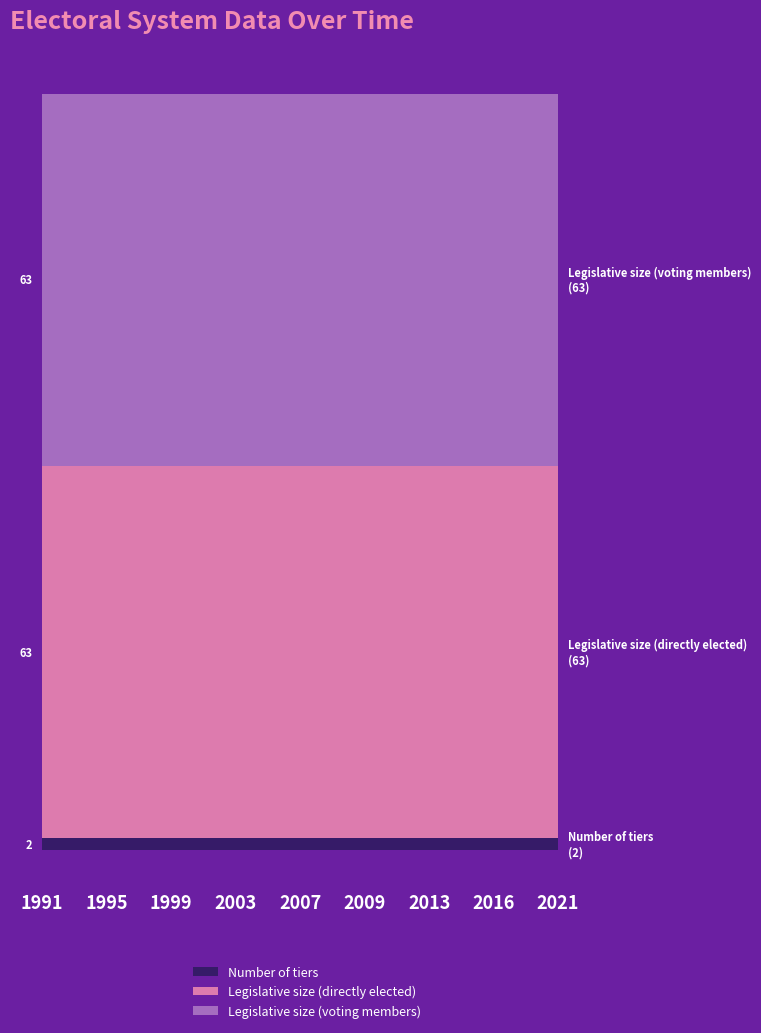

Reading left to right, what are all the values shown in this chart?

Number of tiers: 1991=2	1995=2	1999=2	2003=2	2007=2	2009=2	2013=2	2016=2	2021=2
Legislative size (directly elected): 1991=63	1995=63	1999=63	2003=63	2007=63	2009=63	2013=63	2016=63	2021=63
Legislative size (voting members): 1991=63	1995=63	1999=63	2003=63	2007=63	2009=63	2013=63	2016=63	2021=63